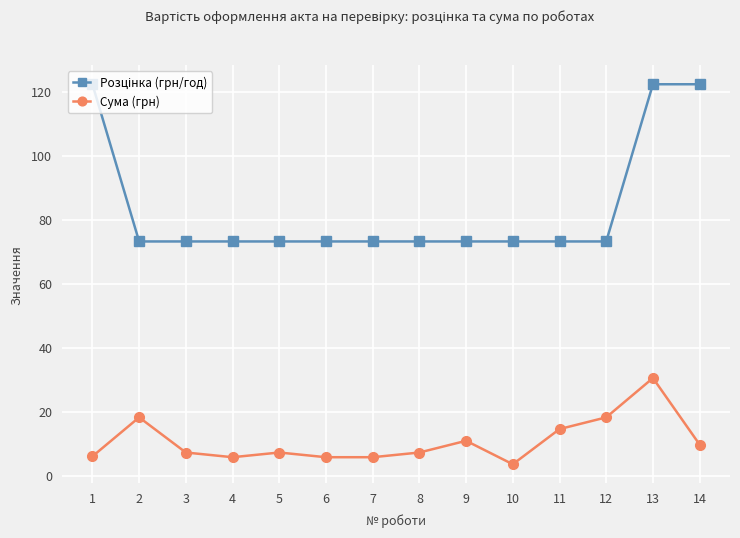

The value of Сума (грн) at 9 is 15.6. True or false?

False